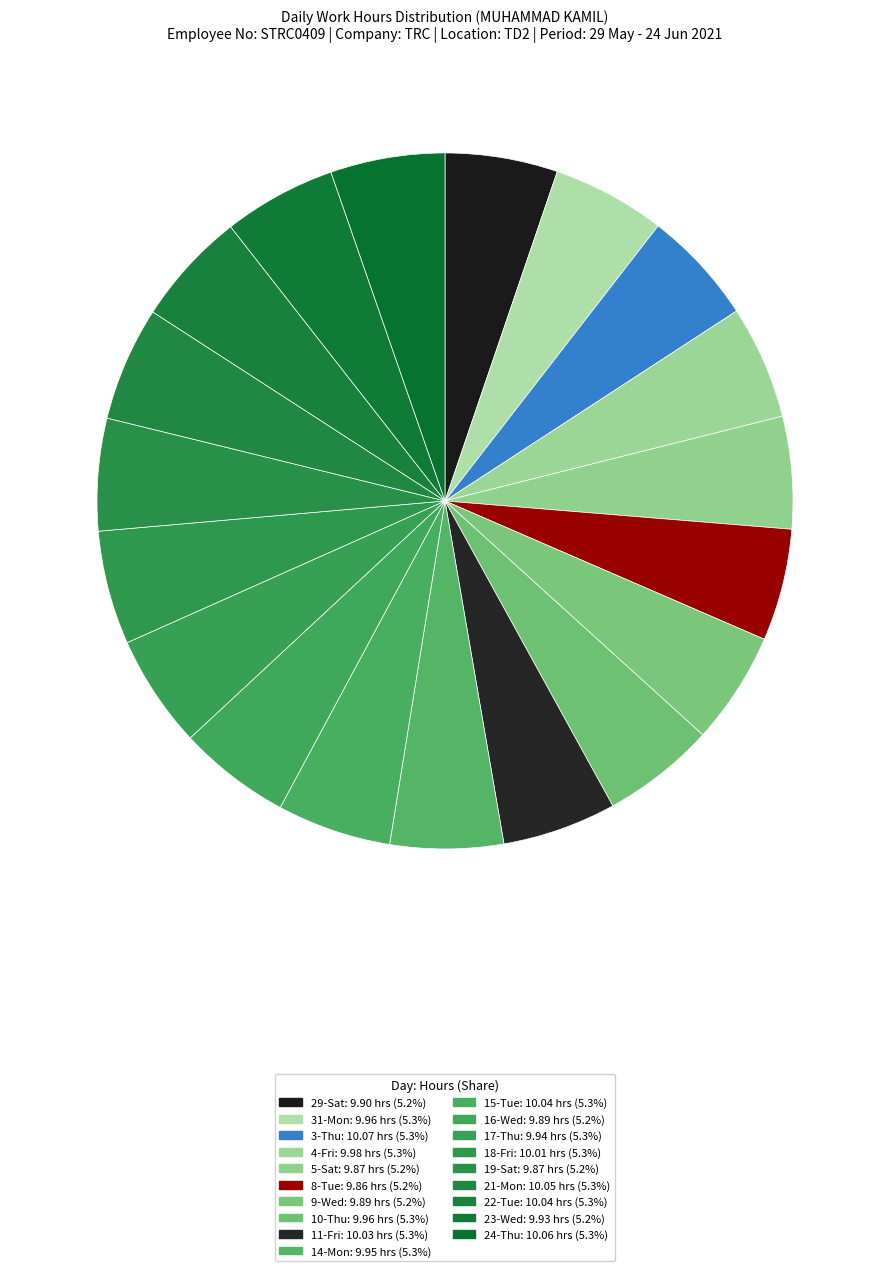

How many slices are in this pie chart?

19